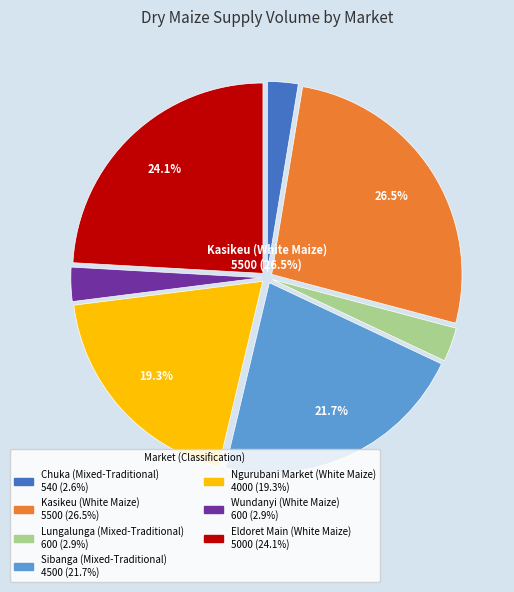

Is there a majority slice in this chart?

No